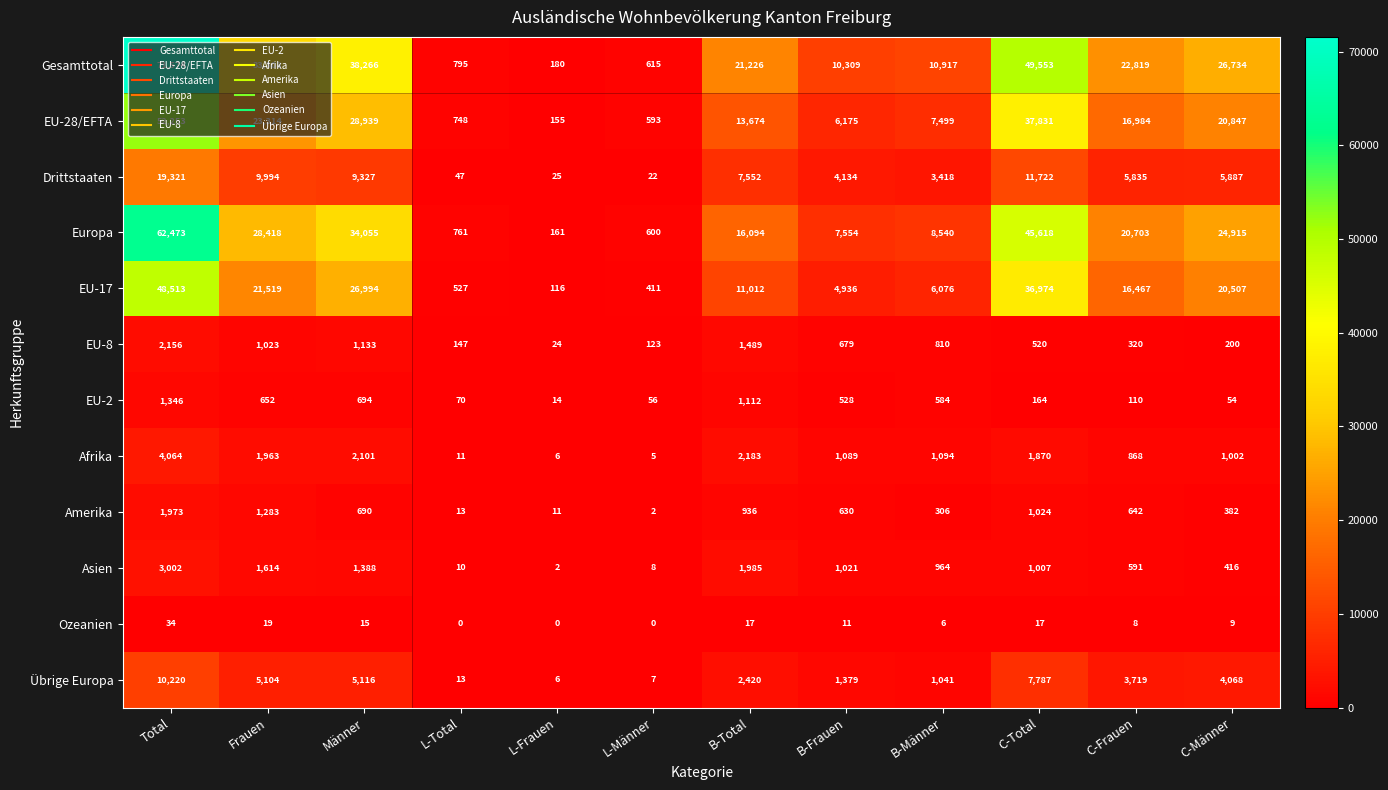

What is the sum of the Ozeanien values at L-Total and B-Männer?

6